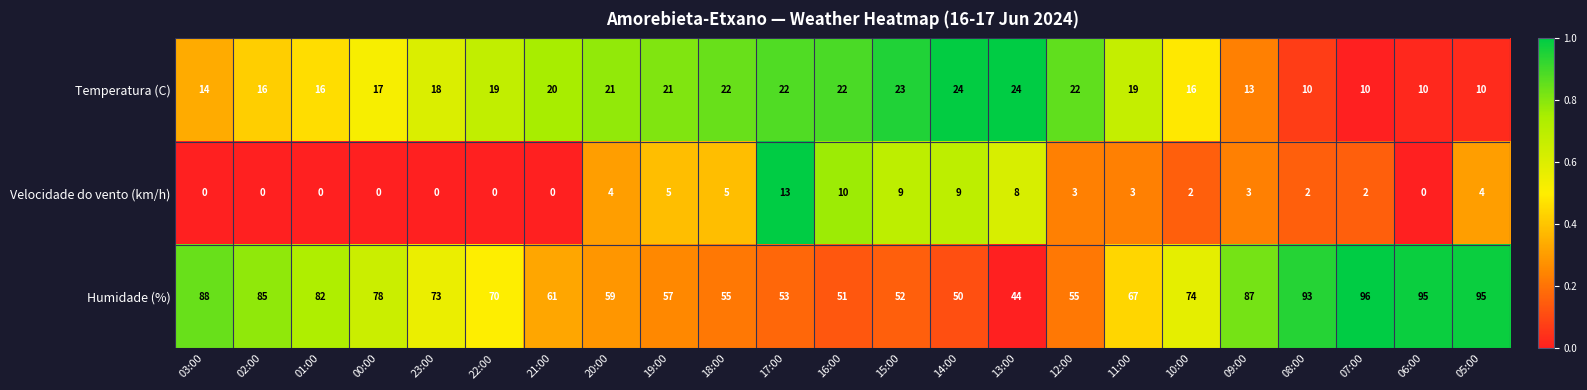

Rank the series by their maximum value, from highest to lowest.

Humidade (%), Temperatura (C), Velocidade do vento (km/h)